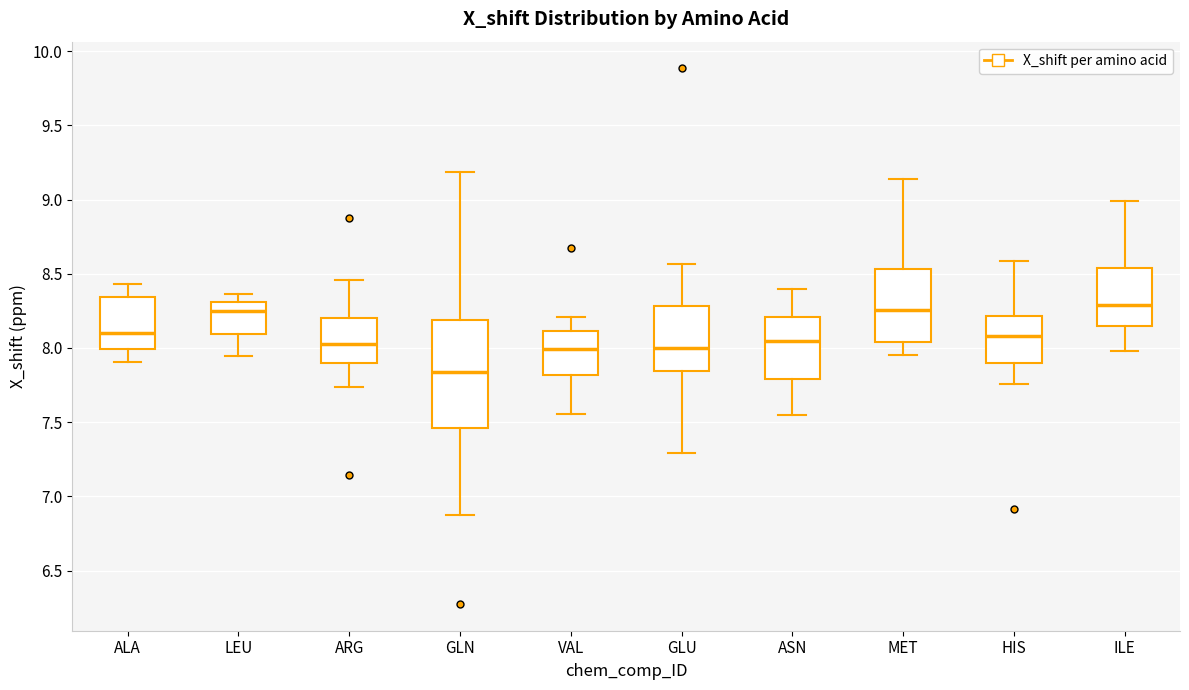

Reading left to right, transcribe this box plot: for each box, give where its median line is, the range the box spans, and where its two whiskers end, as read against the y-axis. The values are not printed on the chart, so give them approximately, as read against the axis.

ALA: median 8.10, box 8.00 to 8.35, whiskers 7.90 to 8.45
LEU: median 8.25, box 8.10 to 8.30, whiskers 7.95 to 8.35
ARG: median 8.05, box 7.90 to 8.20, whiskers 7.75 to 8.45
GLN: median 7.85, box 7.45 to 8.20, whiskers 6.85 to 9.20
VAL: median 8.00, box 7.80 to 8.10, whiskers 7.55 to 8.20
GLU: median 8.00, box 7.85 to 8.30, whiskers 7.30 to 8.55
ASN: median 8.05, box 7.80 to 8.20, whiskers 7.55 to 8.40
MET: median 8.25, box 8.05 to 8.55, whiskers 7.95 to 9.15
HIS: median 8.10, box 7.90 to 8.20, whiskers 7.75 to 8.60
ILE: median 8.30, box 8.15 to 8.55, whiskers 8.00 to 9.00